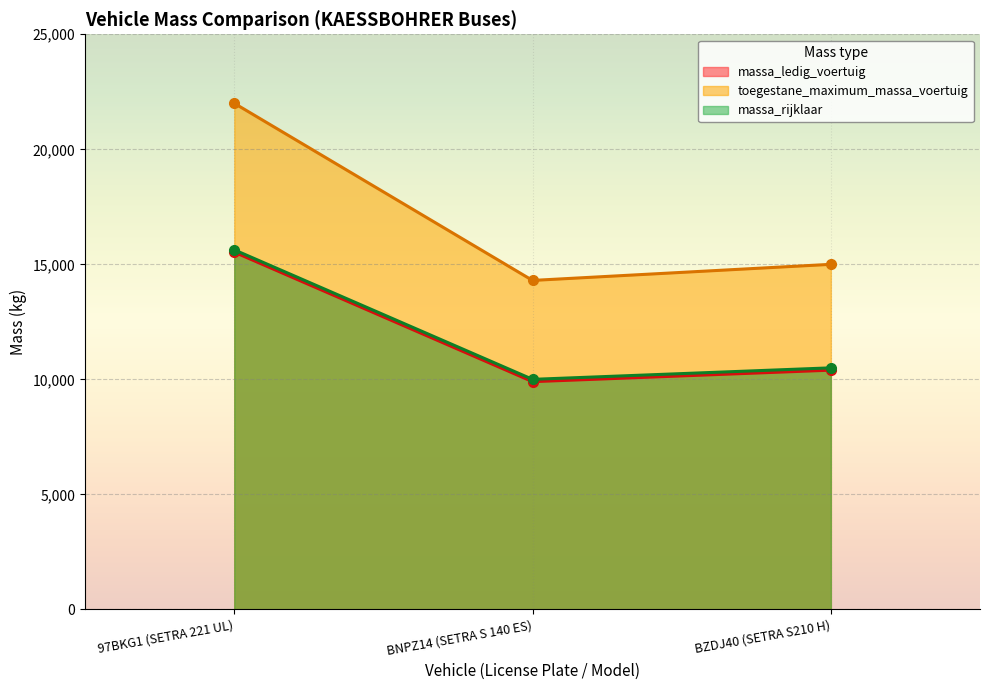

How many lines are shown in the chart?

3